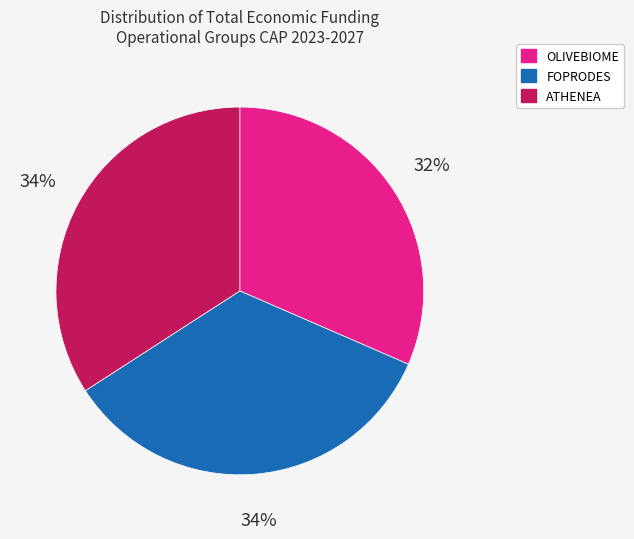

Combined, do ATHENEA and OLIVEBIOME account for over 50%?

Yes